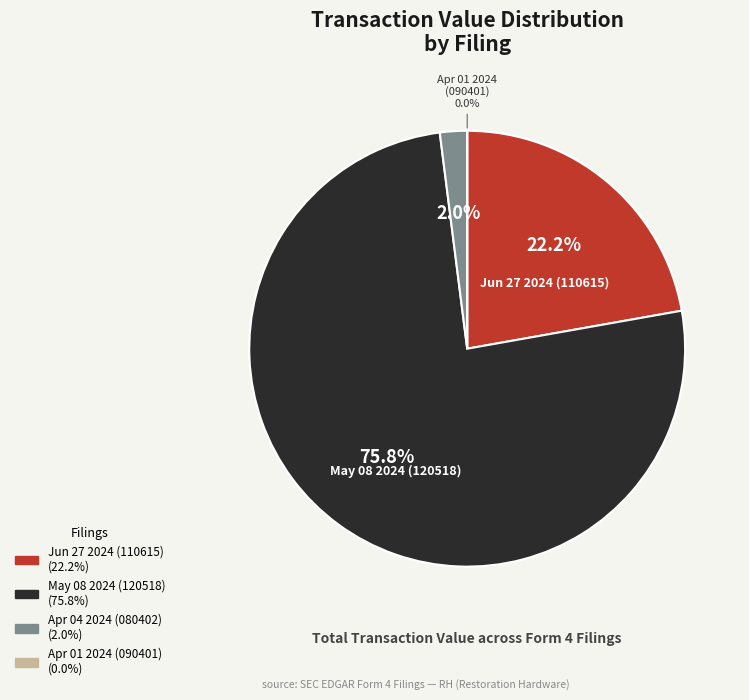

What percentage is the form4-04042024_080402.xml slice, to the nearest percent?

2%